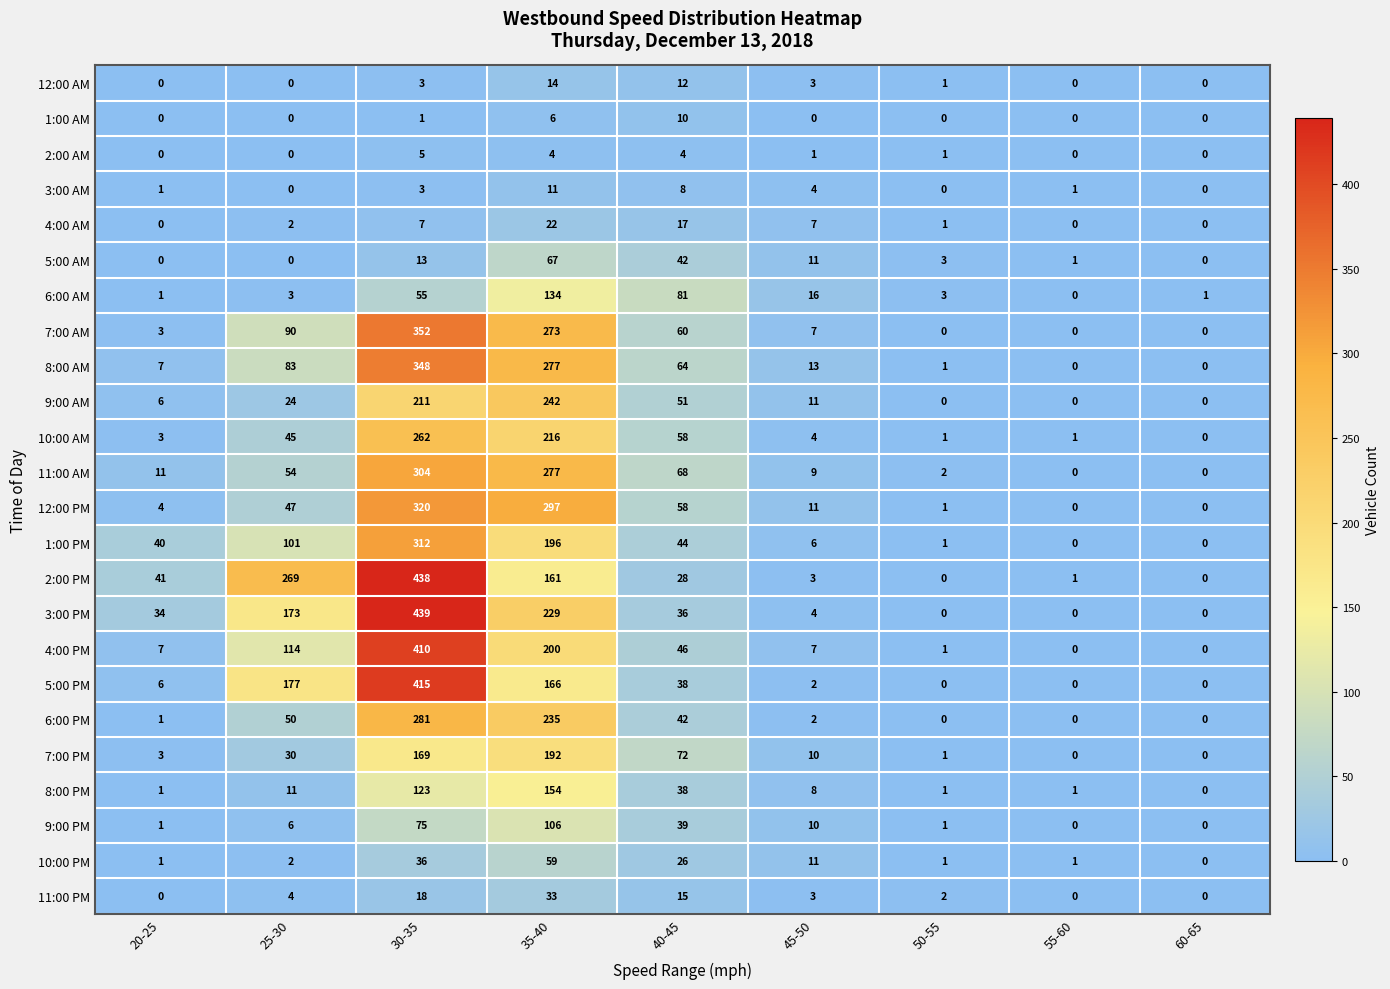

Where is 8:00 PM nearest to the value 77?

40-45